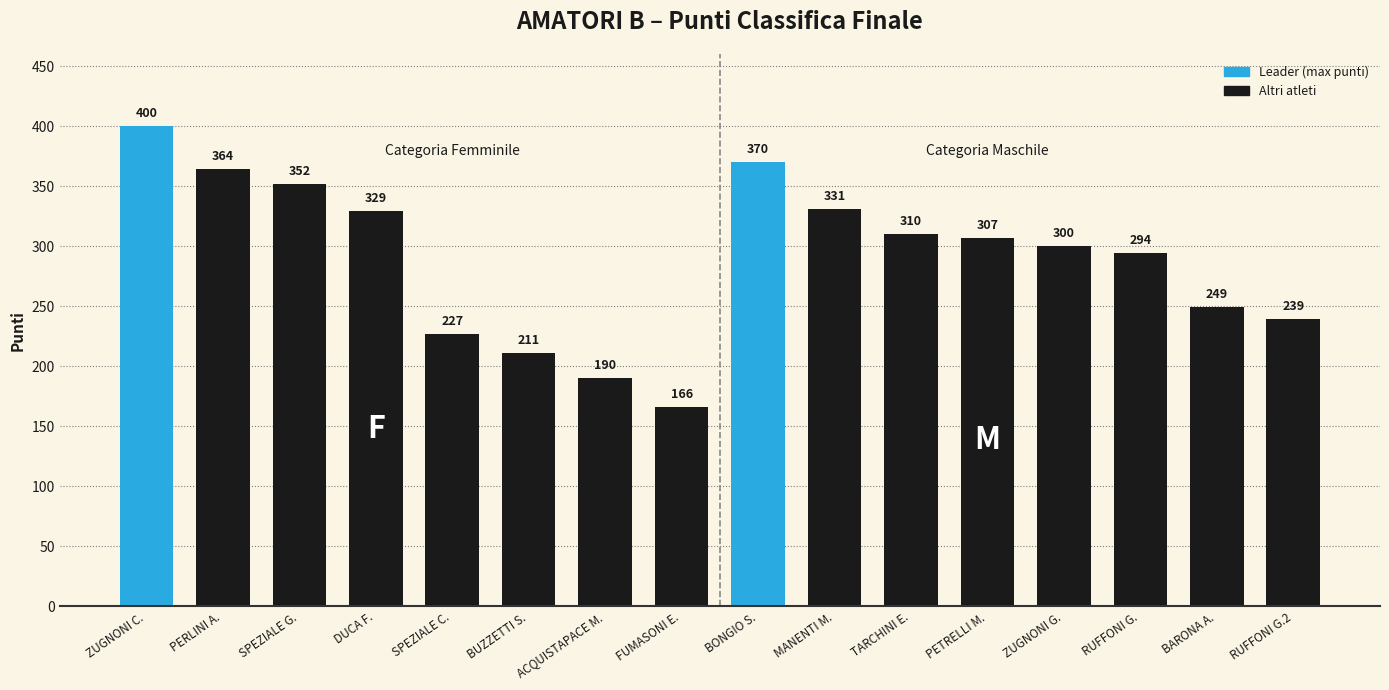

What is the sum of all values?

4639